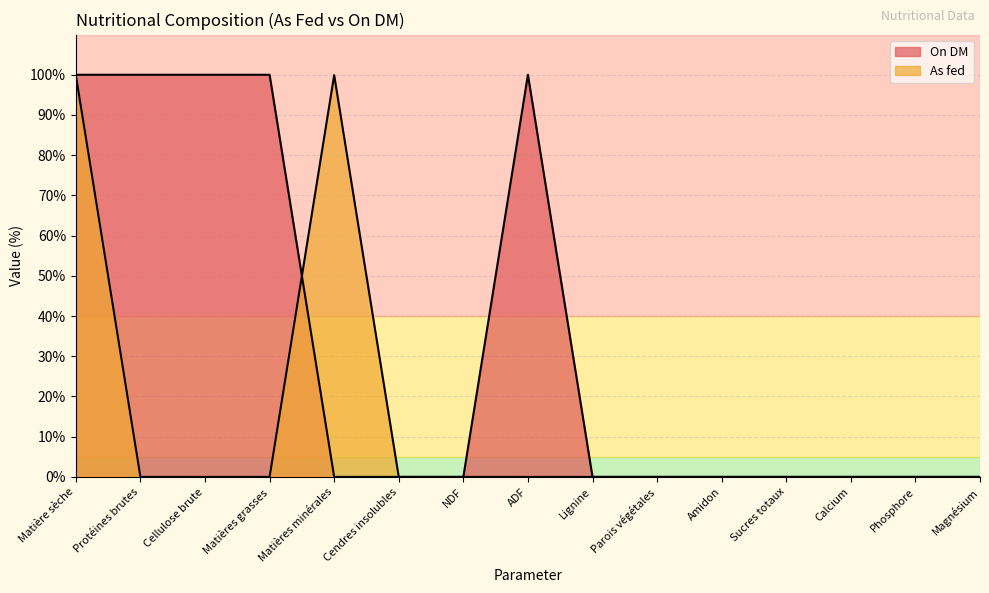

True or false: As fed has a value of 50.9 at ADF.

False